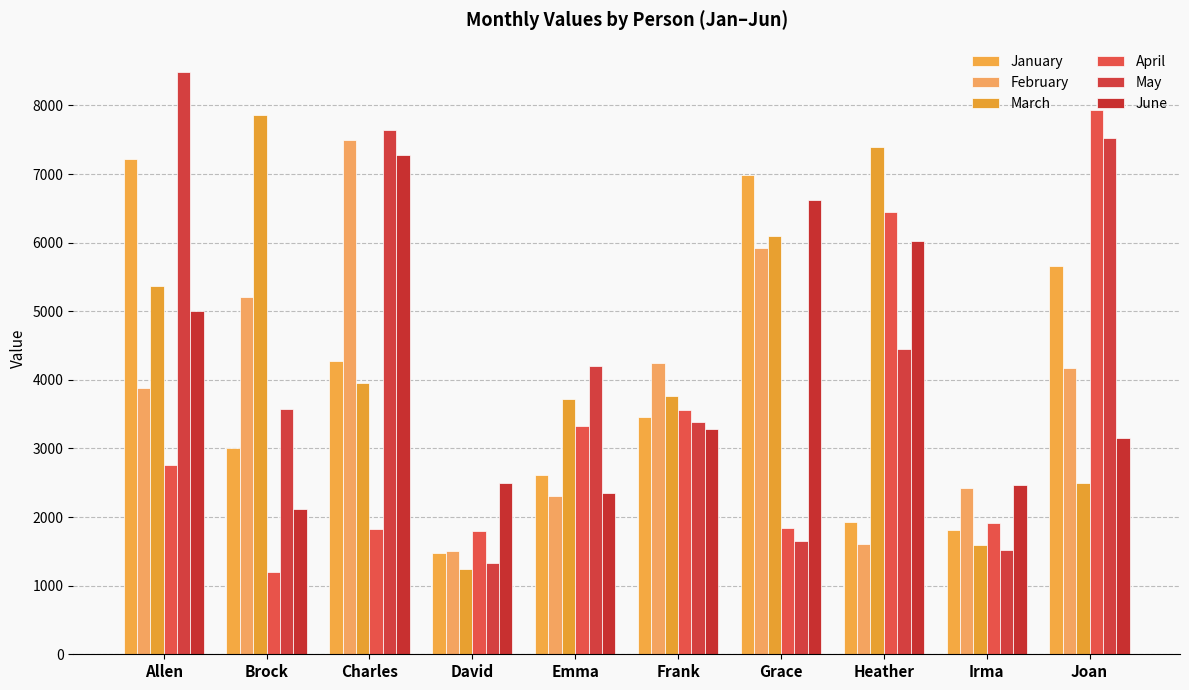

How many groups of bars are there?

10